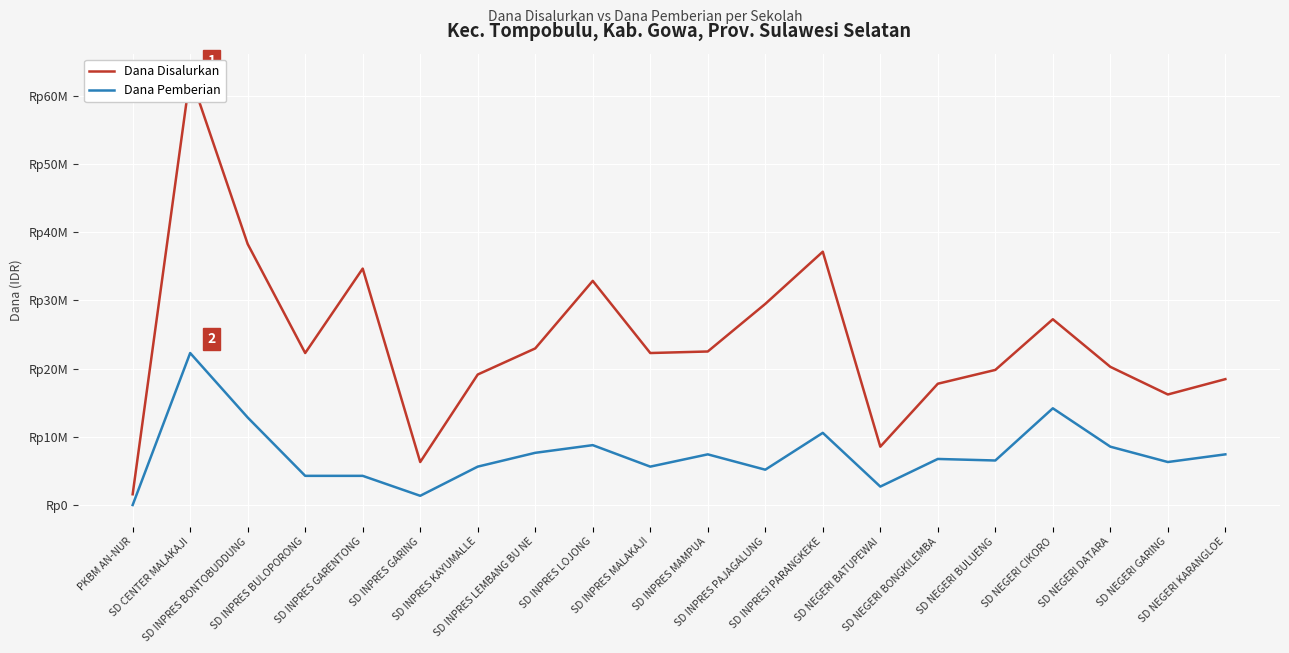

At which category is the sum across all series the highest?

SD CENTER MALAKAJI